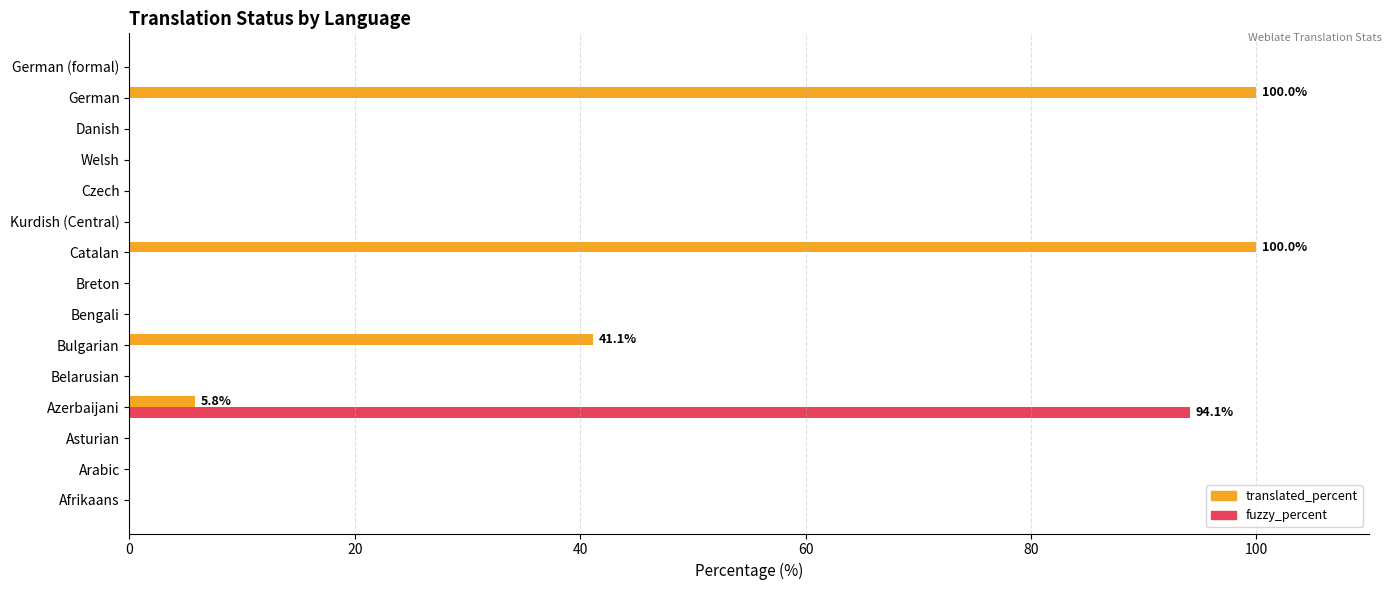

Is it true that translated_percent equals -55.6 at Bengali?

False